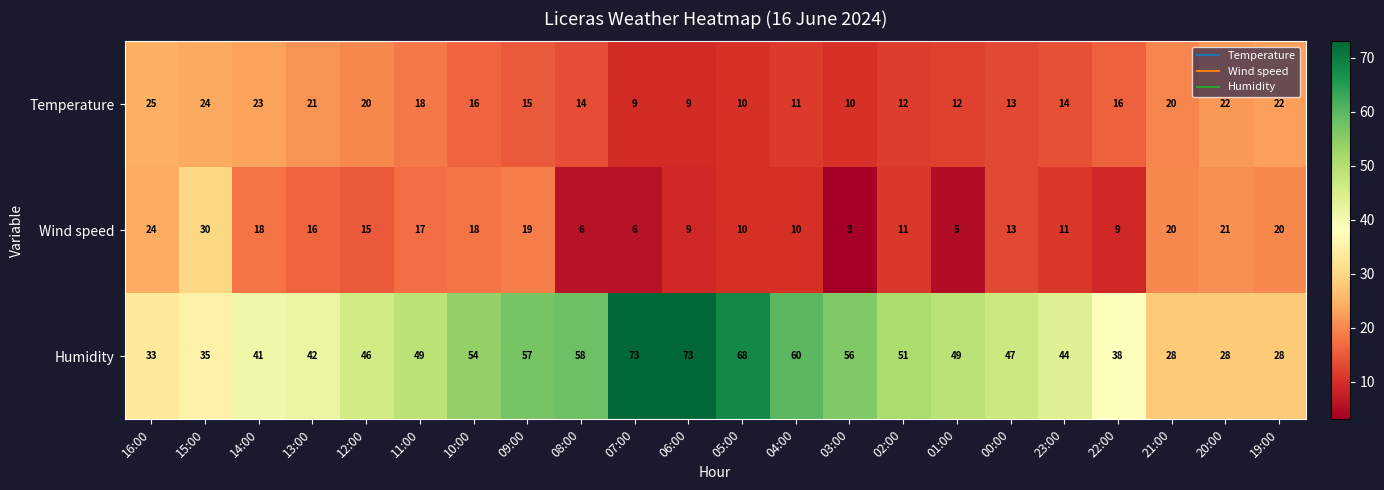

Rank the series by their maximum value, from lowest to highest.

Temperature, Wind speed, Humidity